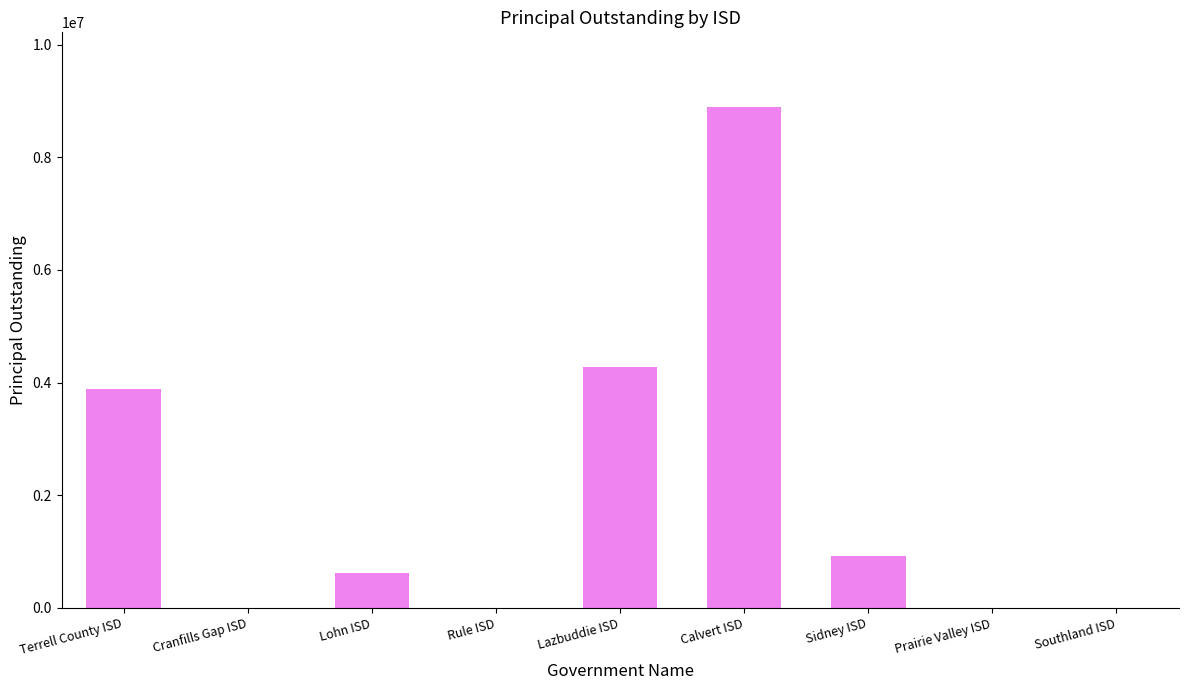

What is the maximum value shown in the chart?

8885000